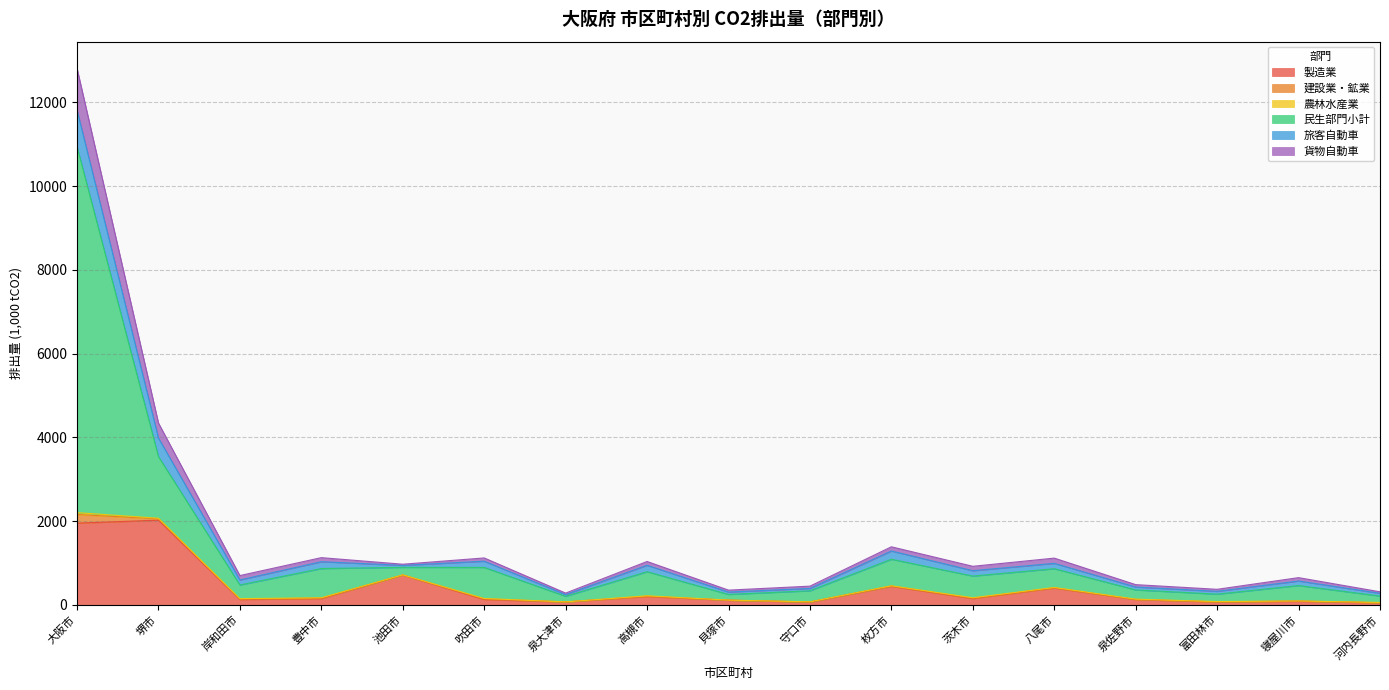

True or false: 製造業 has a value of 177.3 at 貝塚市.

False